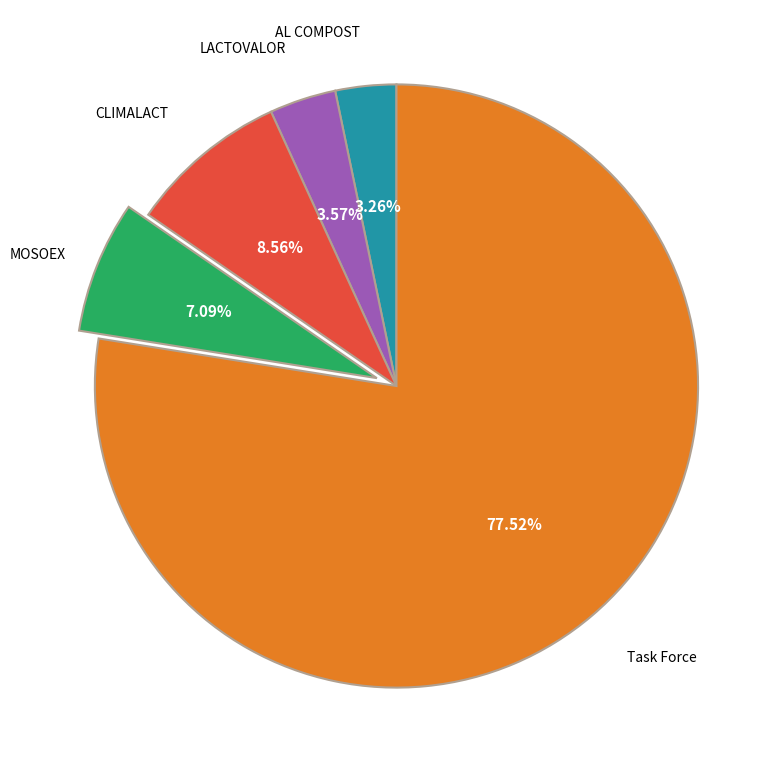

Is there any slice that represents more than half of the pie?

Yes